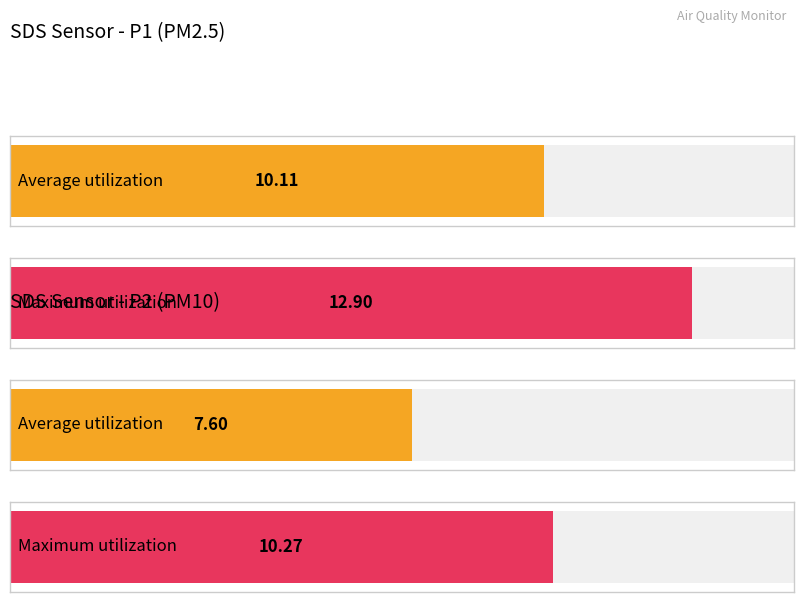

The value of SDS_P2 at 00:29 is 6.6. True or false?

False